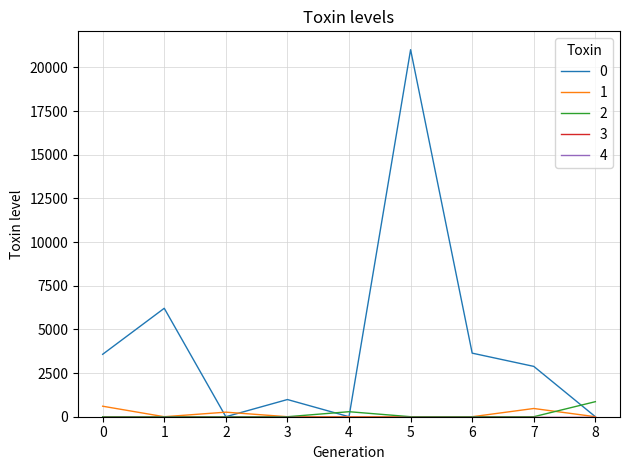

Is this an area chart (filled region under the line)?

No